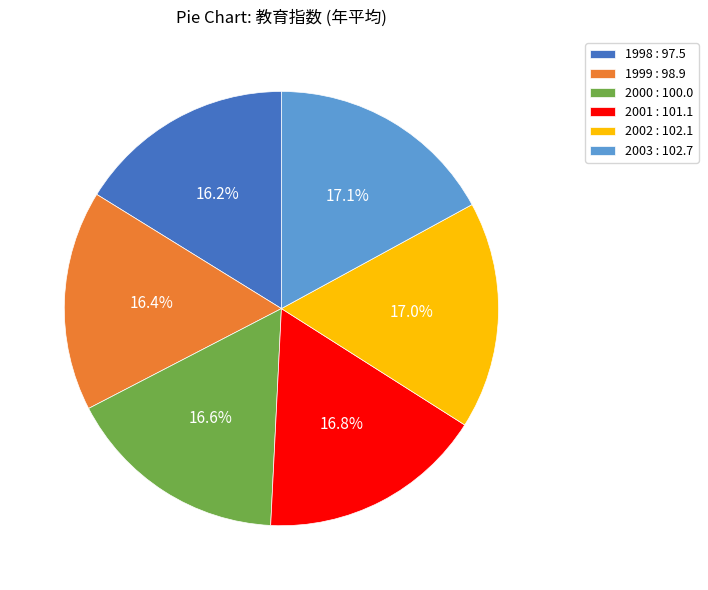

Is there any slice that represents more than half of the pie?

No